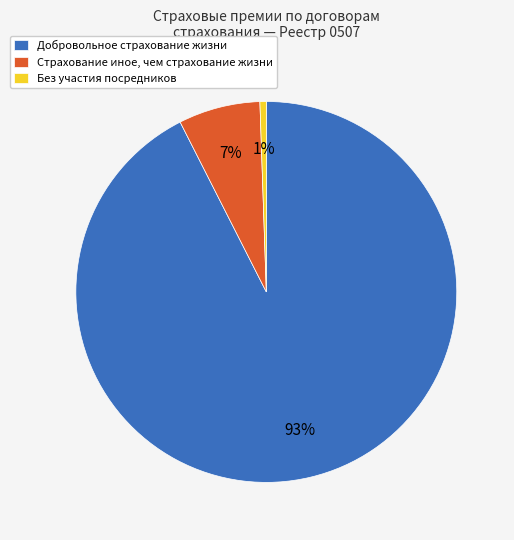

To the nearest percent, what portion does Страхование иное, чем страхование жизни represent?

7%